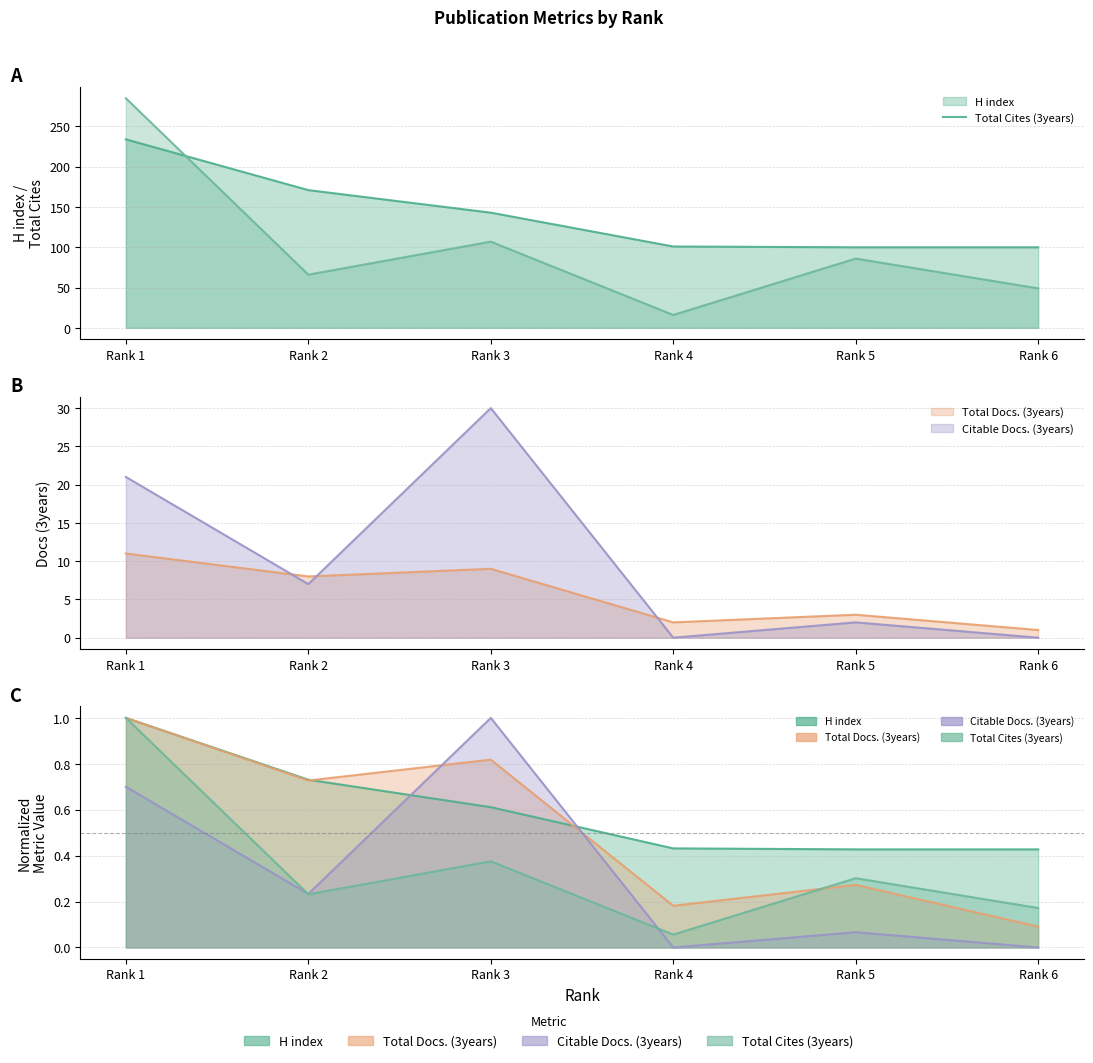

Which label corresponds to the largest value in the chart?

Rank 1